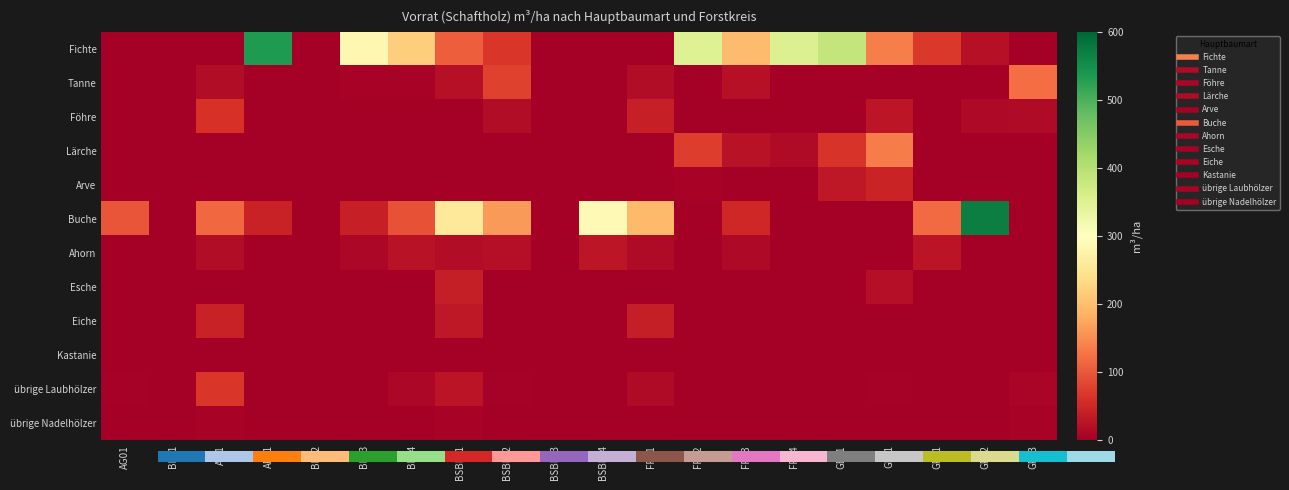

List the series in order of their peak value, lowest first.

Kastanie, übrige Nadelhölzer, Ahorn, Esche, Eiche, Arve, Föhre, übrige Laubhölzer, Tanne, Lärche, Fichte, Buche